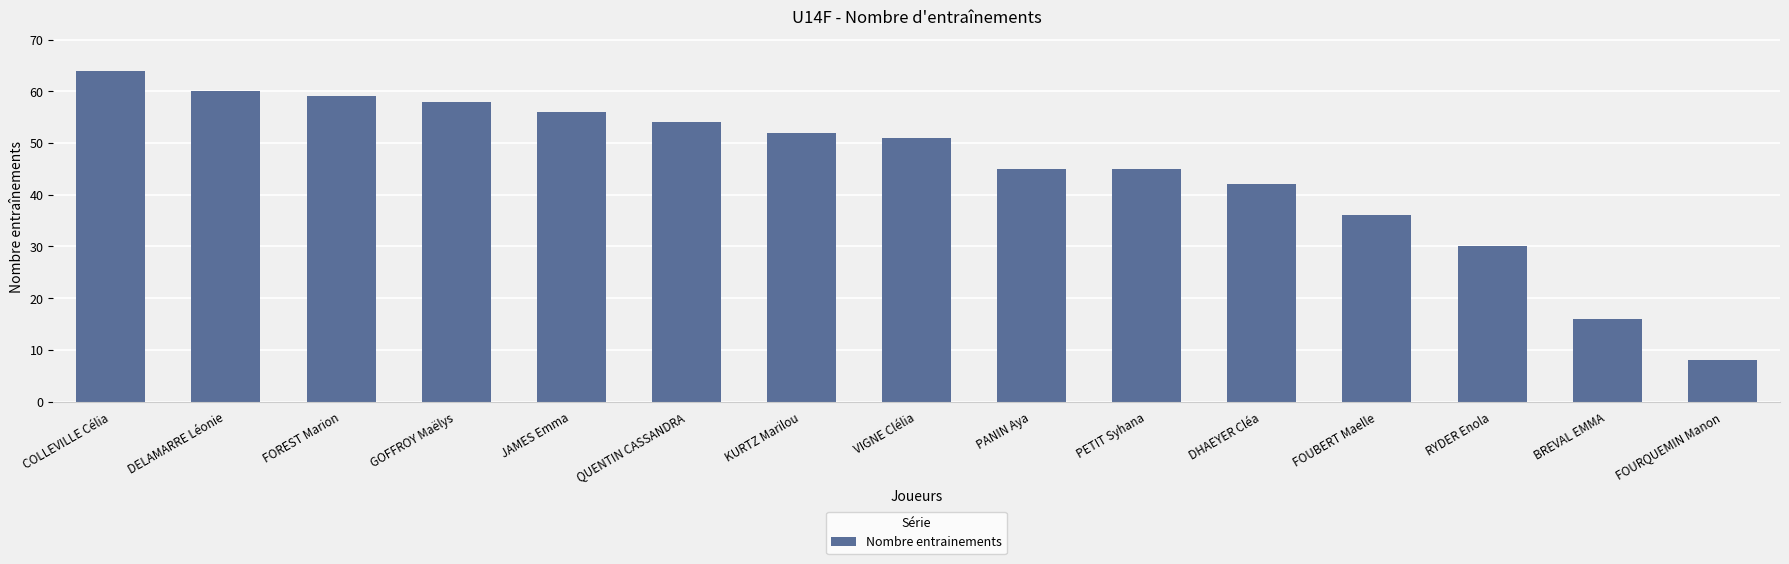

What is the value of the 11th bar from the left?

42